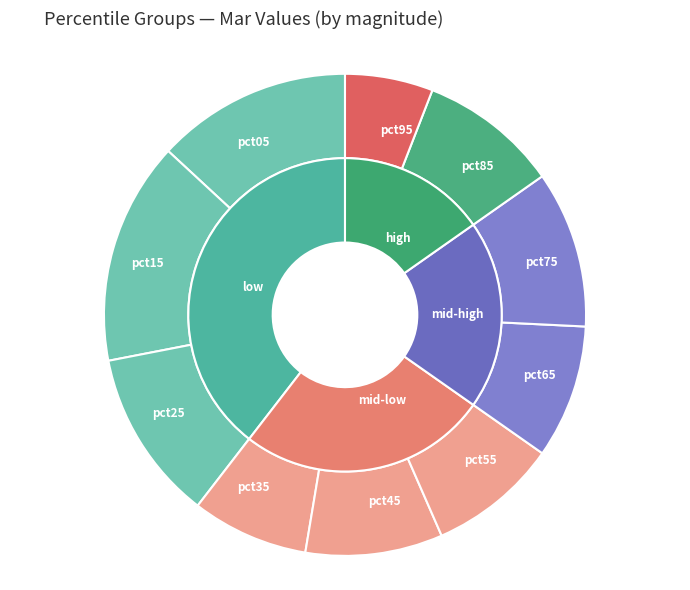

What percentage is the pct75 slice, to the nearest percent?

11%